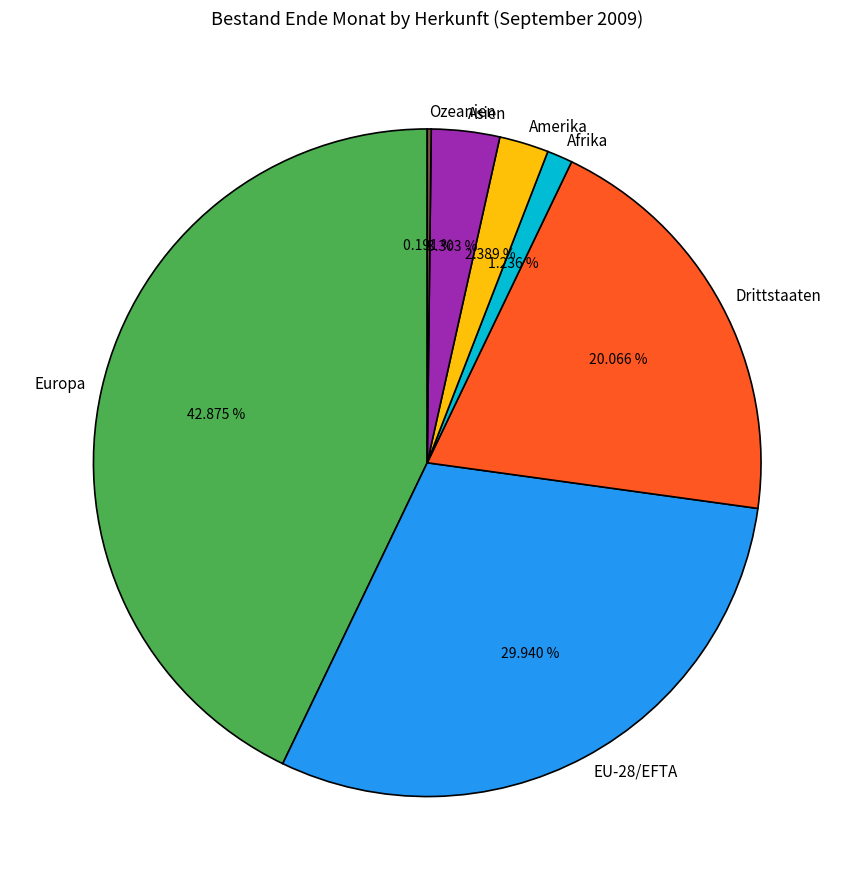

Does Drittstaaten account for over 50% of the chart?

No